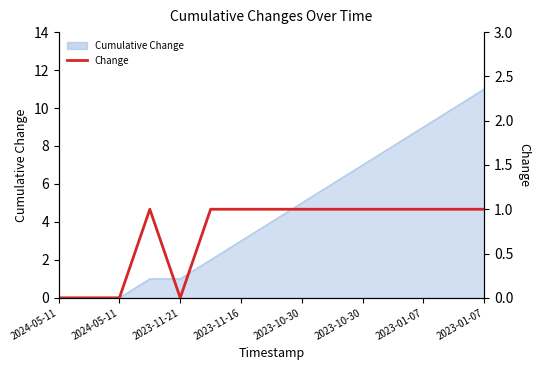

Approximately how many times larger is the value at 2023-10-30 compared to 12?

1.0